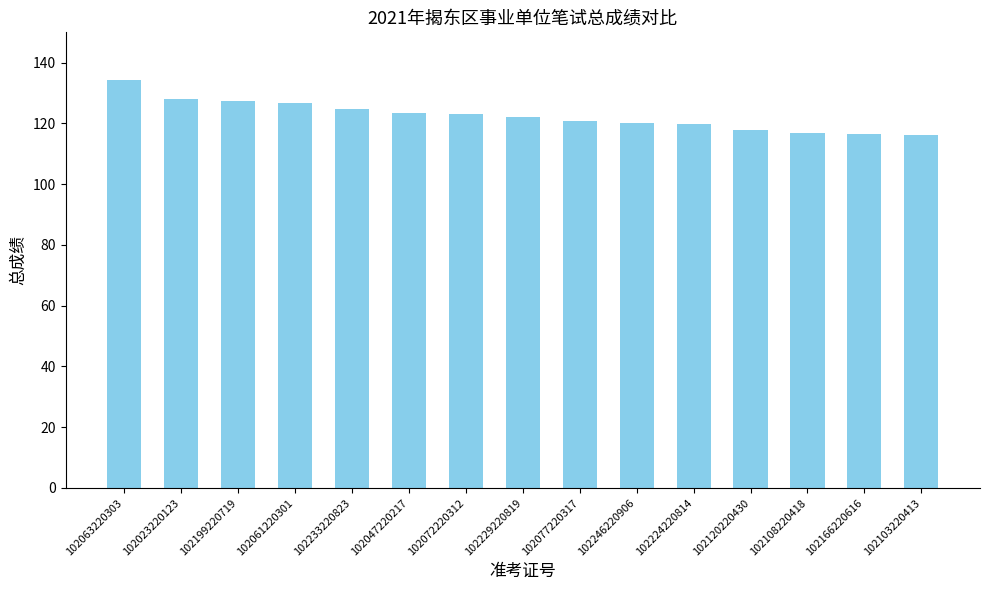

What is the change in value from 102063220303 to 102246220906?

-14.2